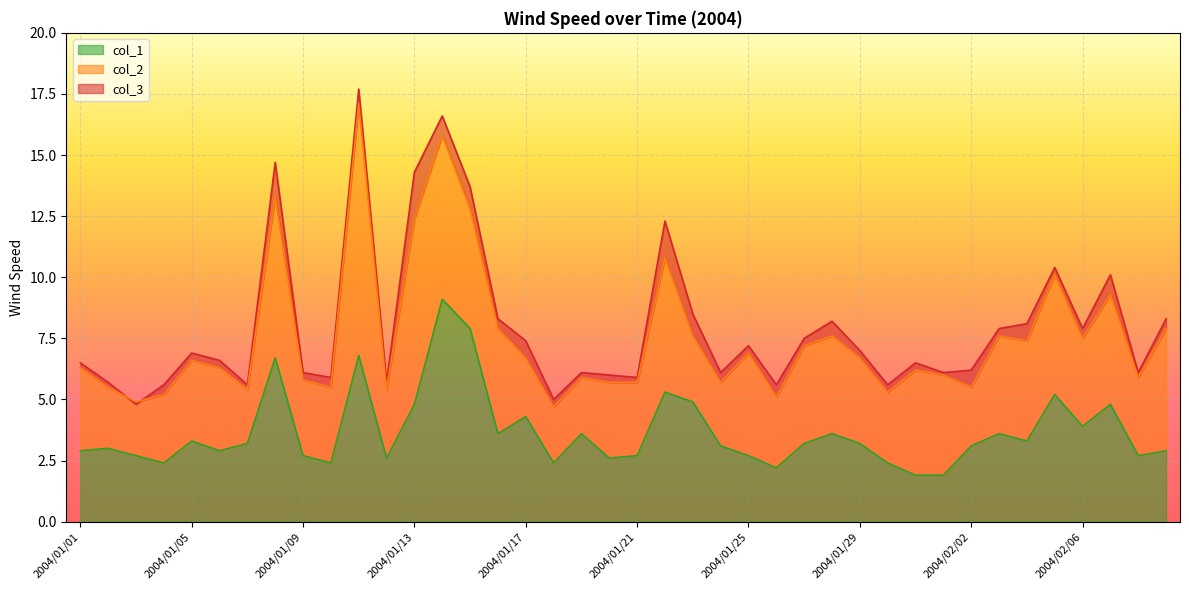

Is it true that col_1 equals 3.9 at 2004/01/30?

False